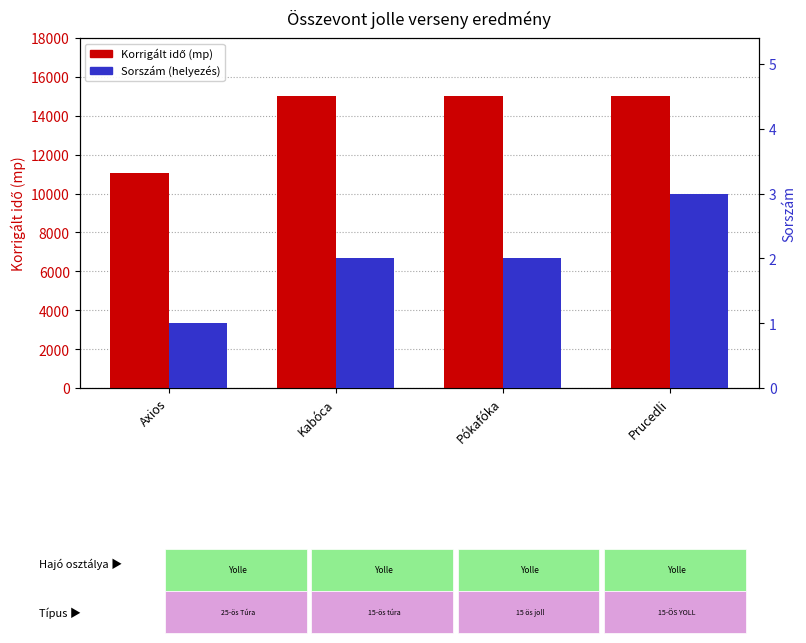

What are all the series names shown in the legend?

Korrigált idő (mp), Sorszám (helyezés)